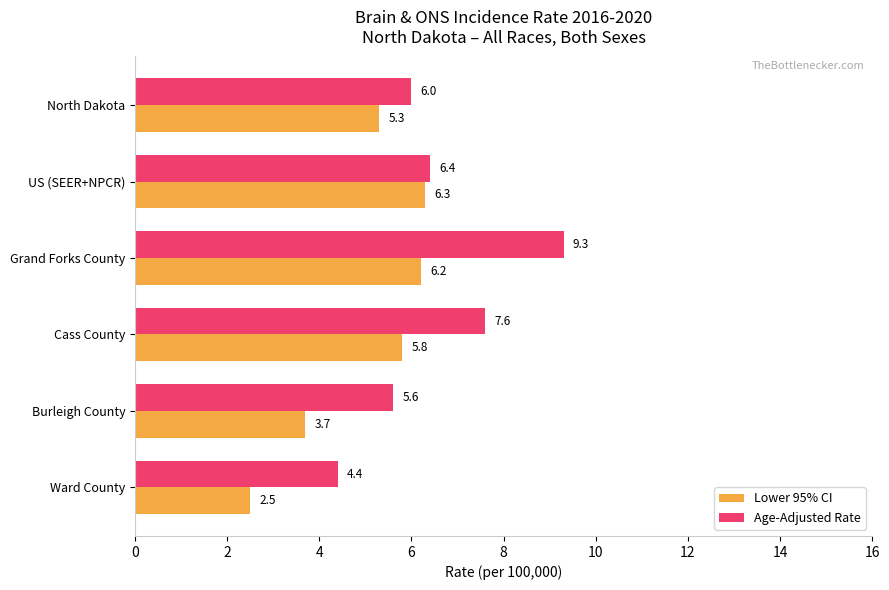

What is the average value of the Lower 95% CI series?

5.0